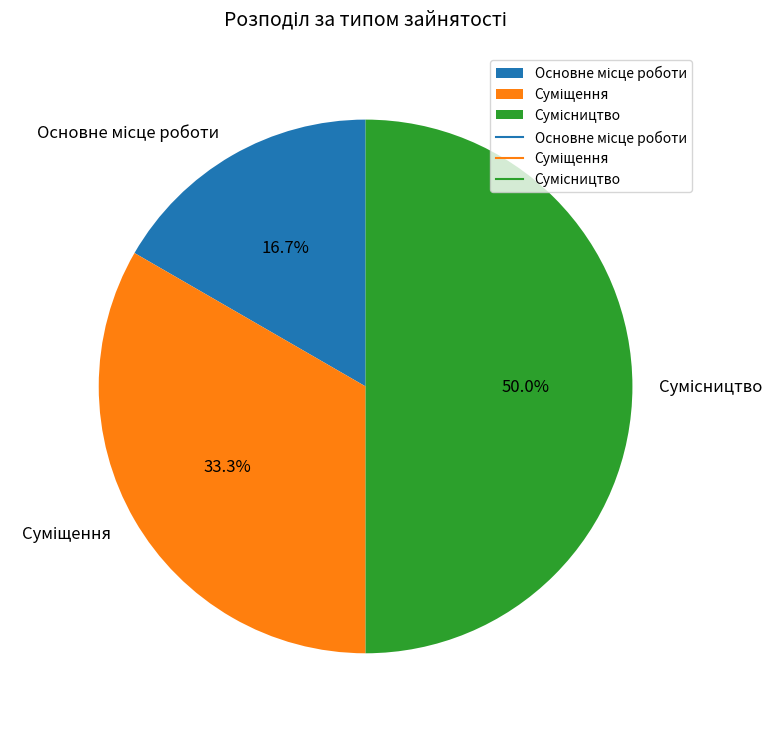

Which slice is the largest?

Сумісництво